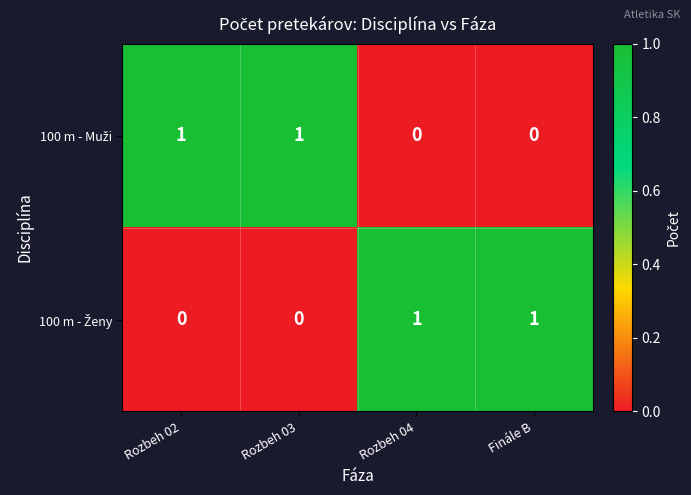

At how many categories does at least one series exceed 0?

4